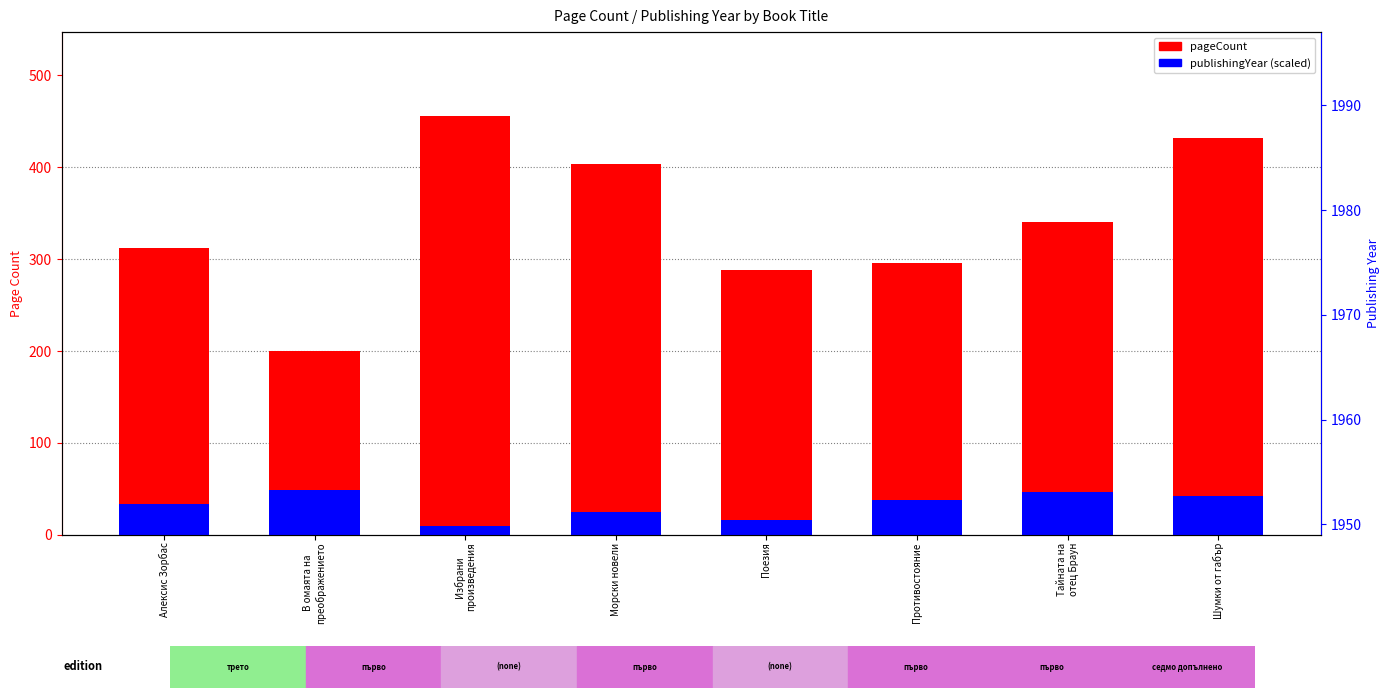

Rank the series at Противостояние from lowest to highest value.

publishingYear (normalized), pageCount